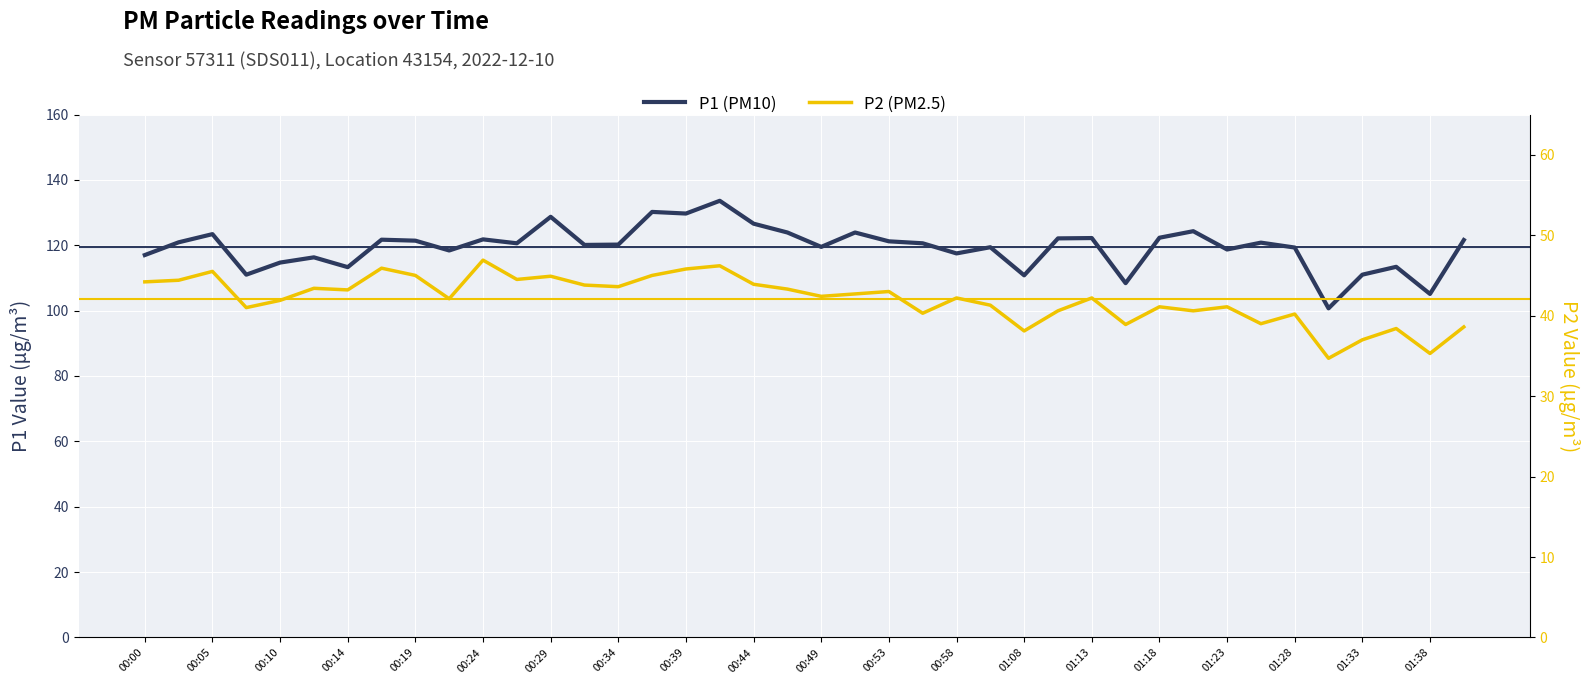

True or false: P2 (PM2.5) and P1 (PM10) intersect in this chart.

False